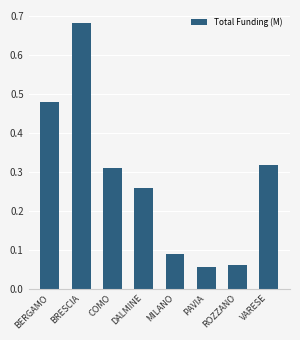

What position from the right is VARESE?

1